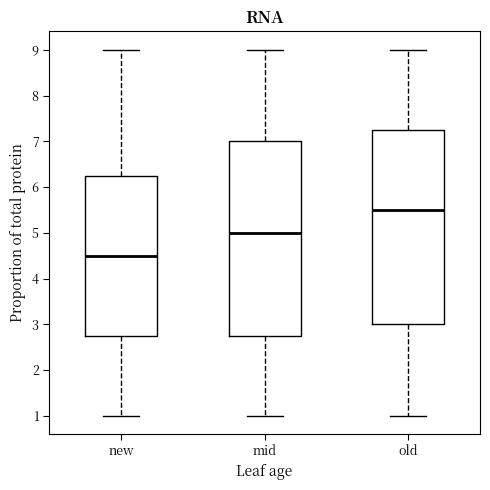

Where does the lower whisker of the box for new end on the y-axis? The values are not printed on the chart, so give them approximately, as read against the axis.

1.0